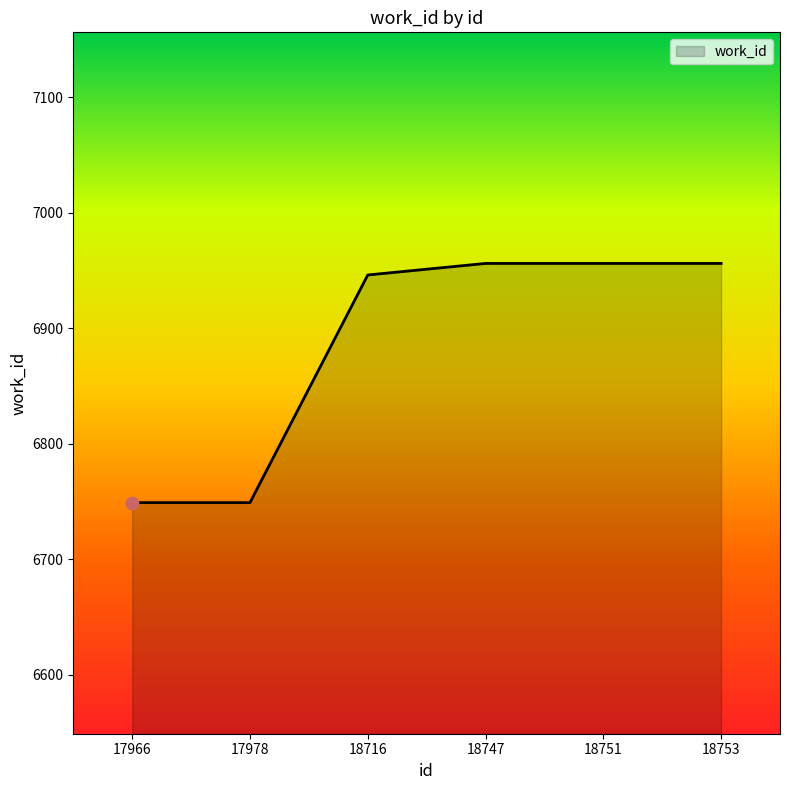

What is the ratio of the value at 18751 to the value at 18747?

1.0